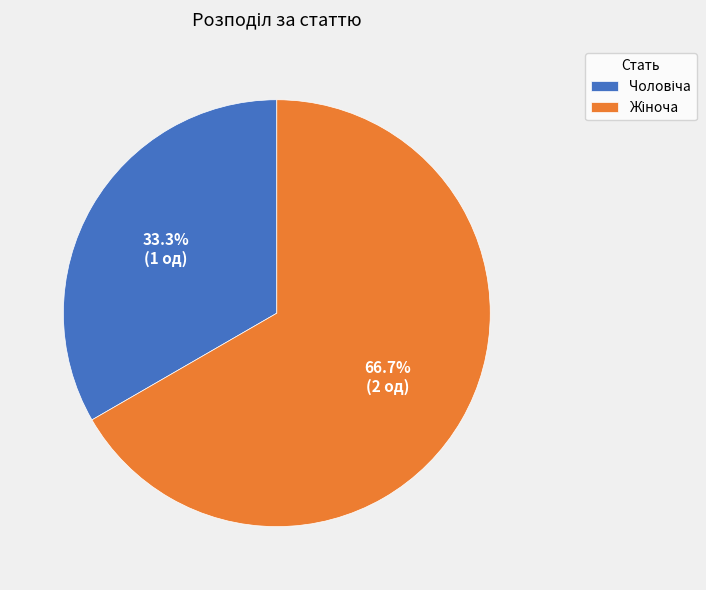

Is there any slice that represents more than half of the pie?

Yes